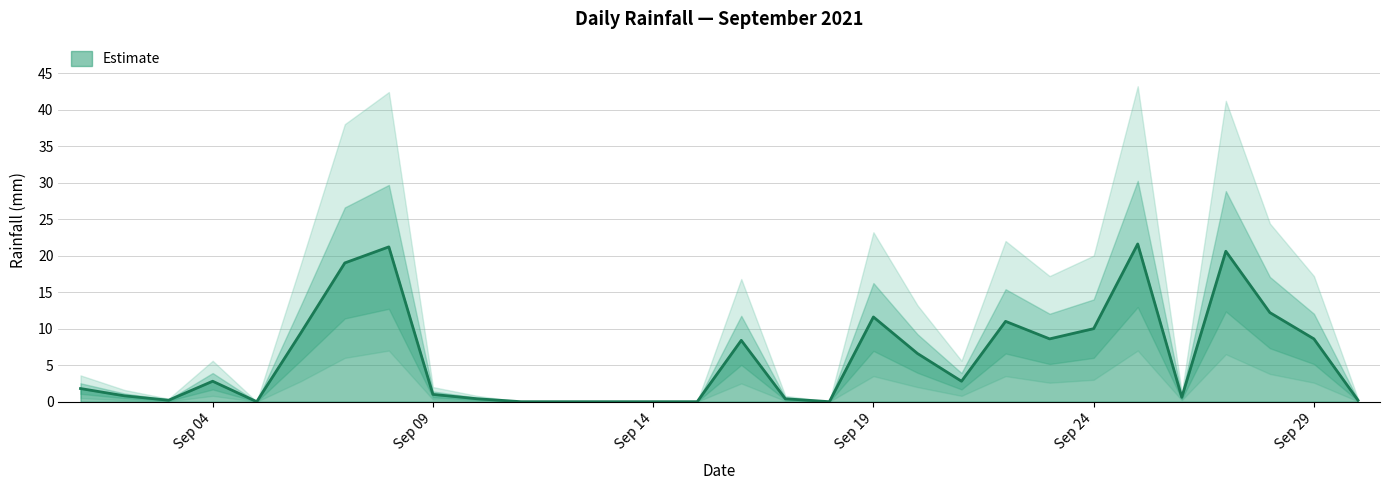

What is the difference between the maximum and minimum values in the rain_lower series?

7.0